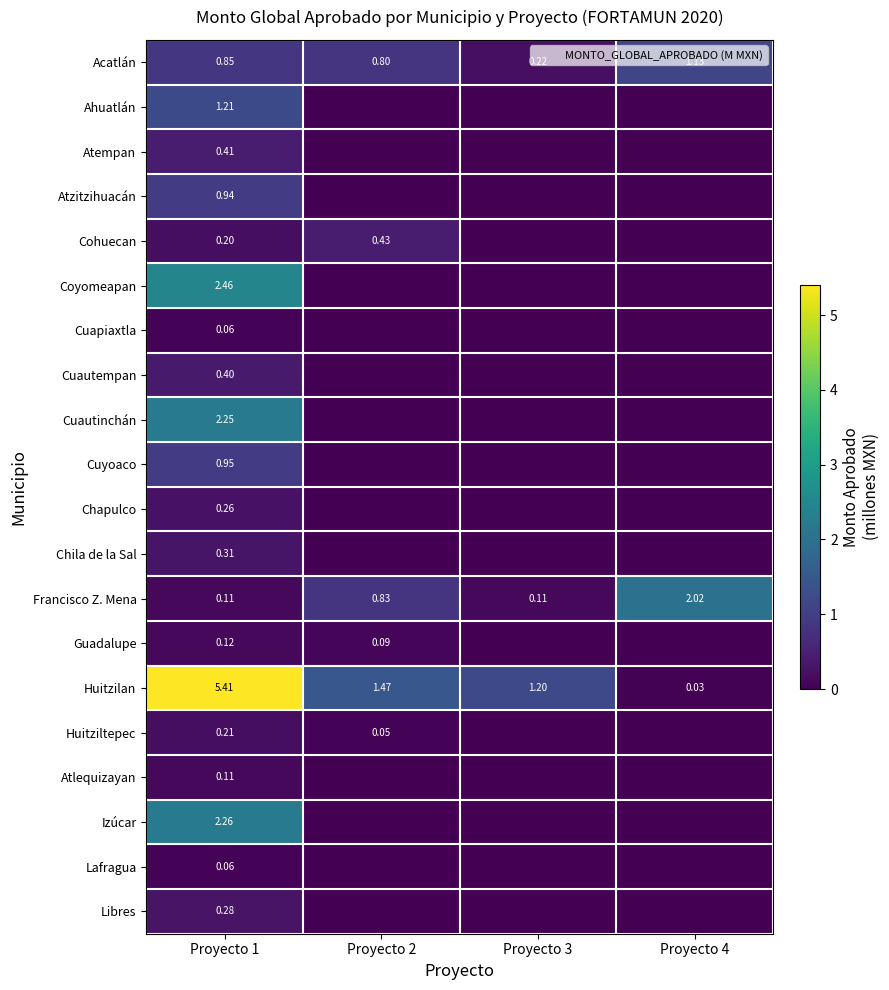

Between Proyecto 3 and Proyecto 4, which is larger?

Proyecto 4